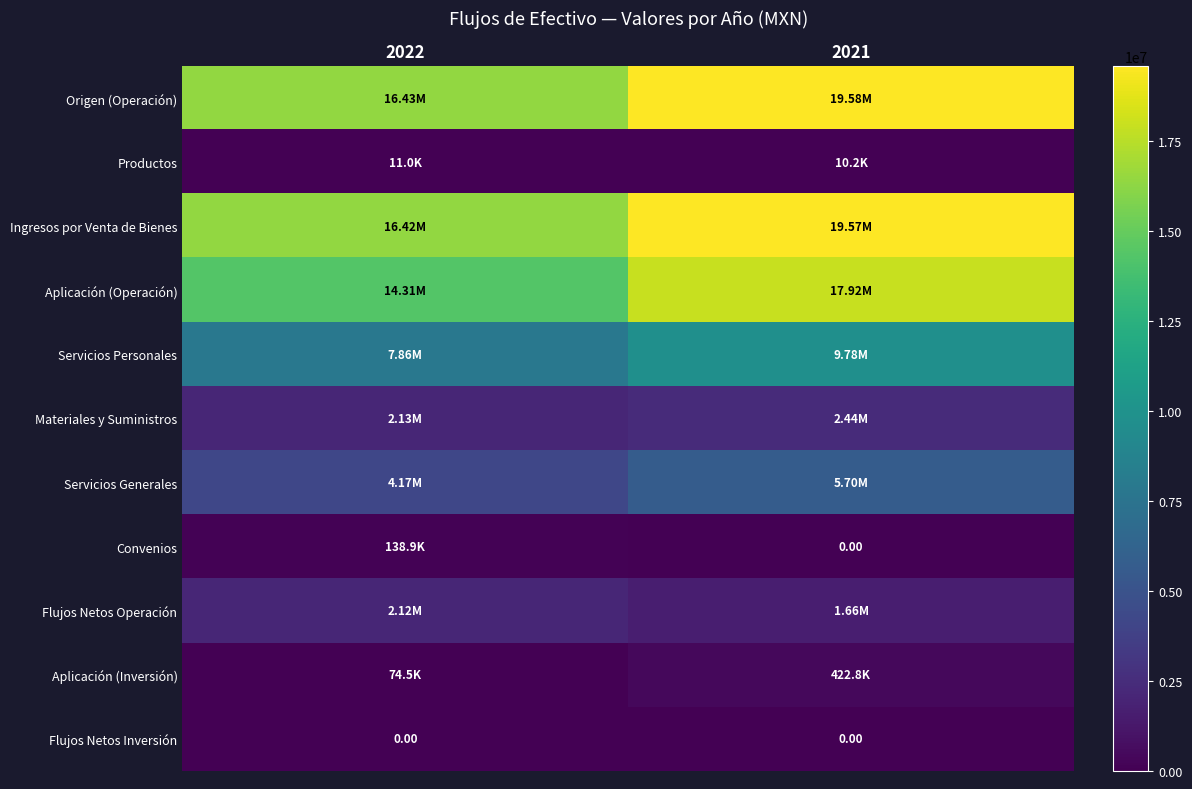

At which label is Aplicación (Inversión) closest to 248659?

2022